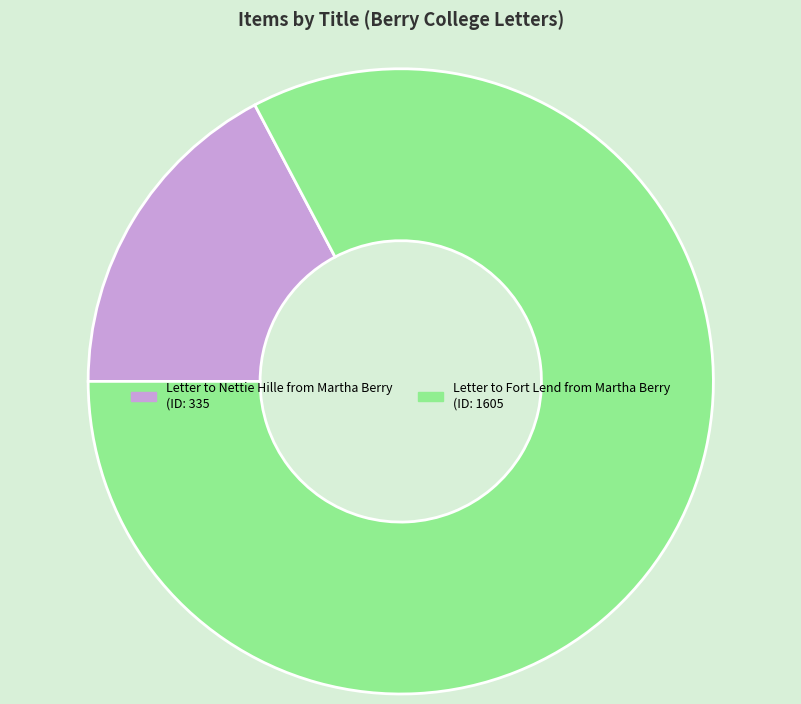

The Letter to Fort Lend from Martha Berry slice represents 75% of the pie. True or false?

False